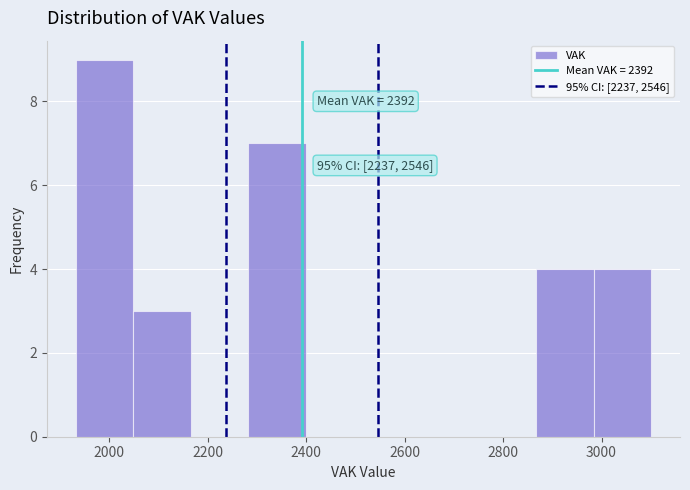

Over which range of the x-axis is the bar tallest?

1940 to 2040